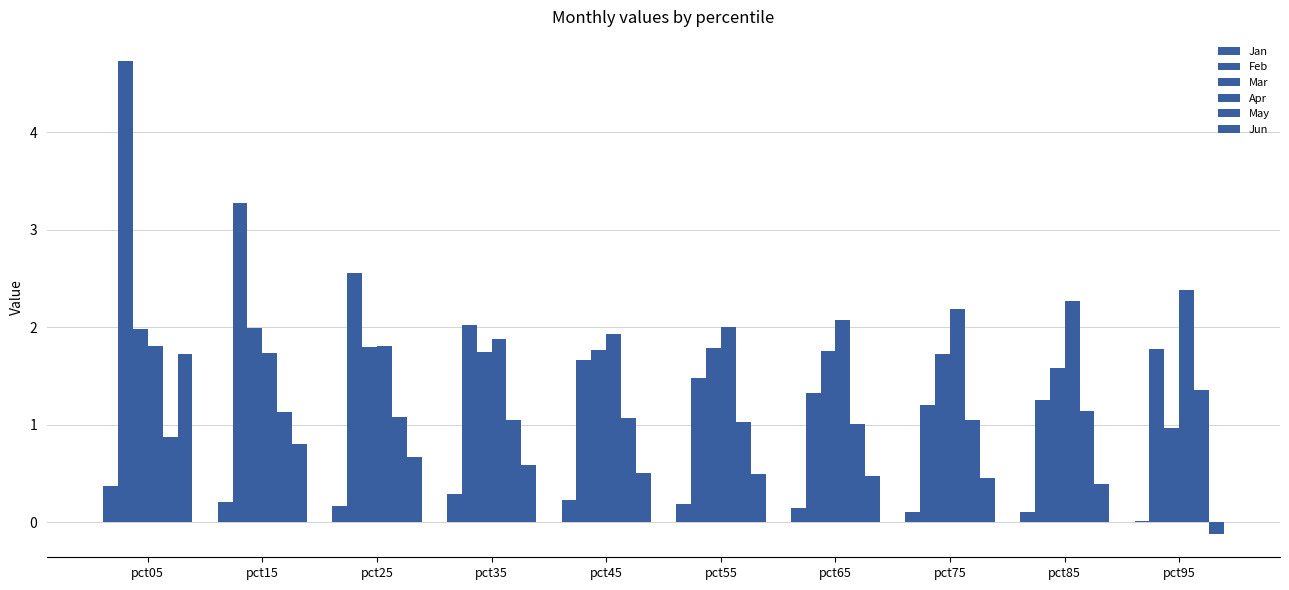

Which series has the largest range (max minus min)?

Feb